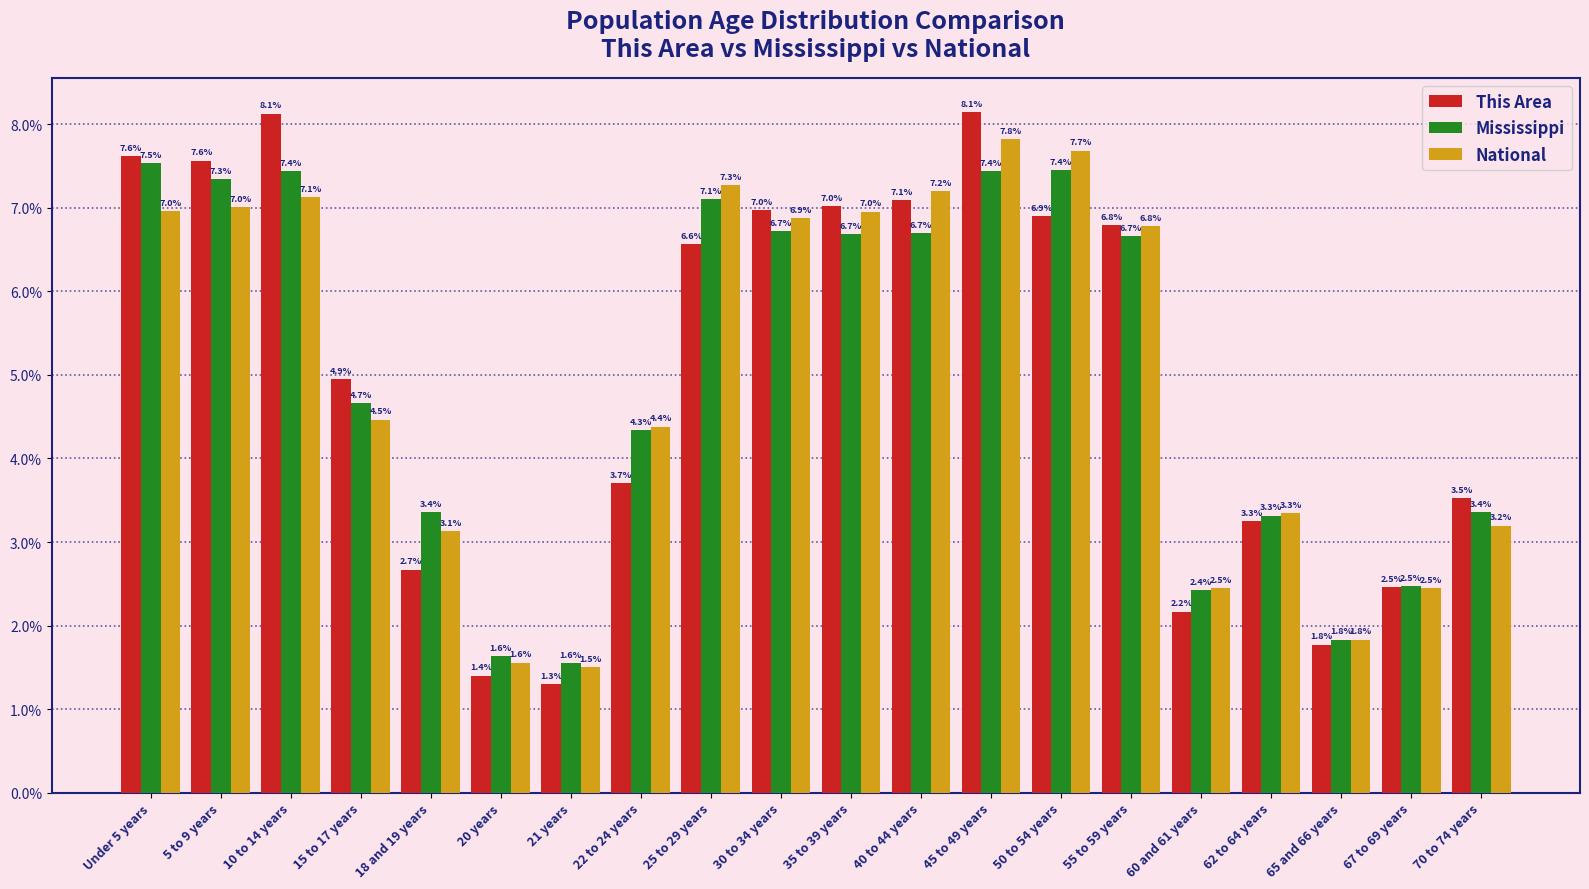

At which label does This Area first exceed 6?

Under 5 years